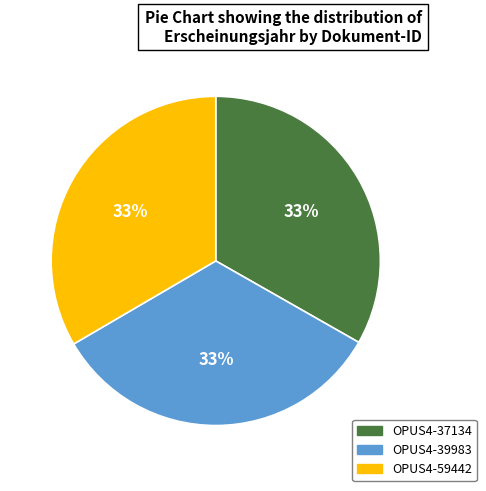

What is the ratio of the value at OPUS4-59442 to the value at OPUS4-37134?

1.0